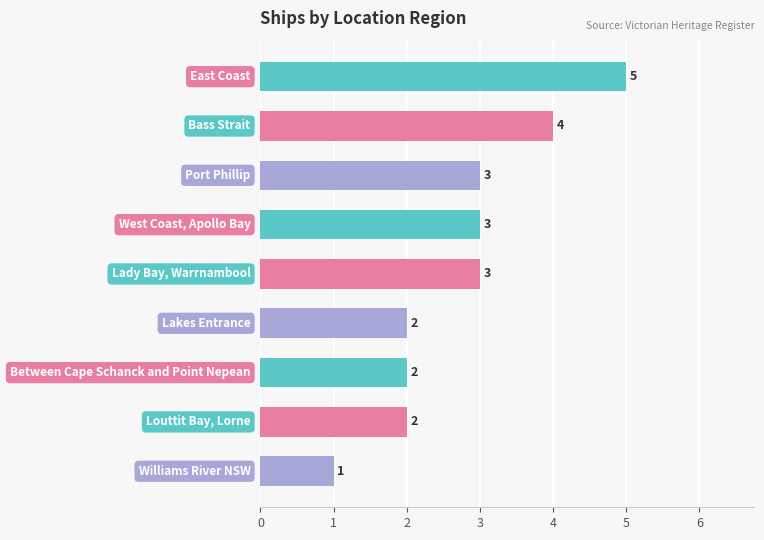

Count the values in the range 2 to 3.

6